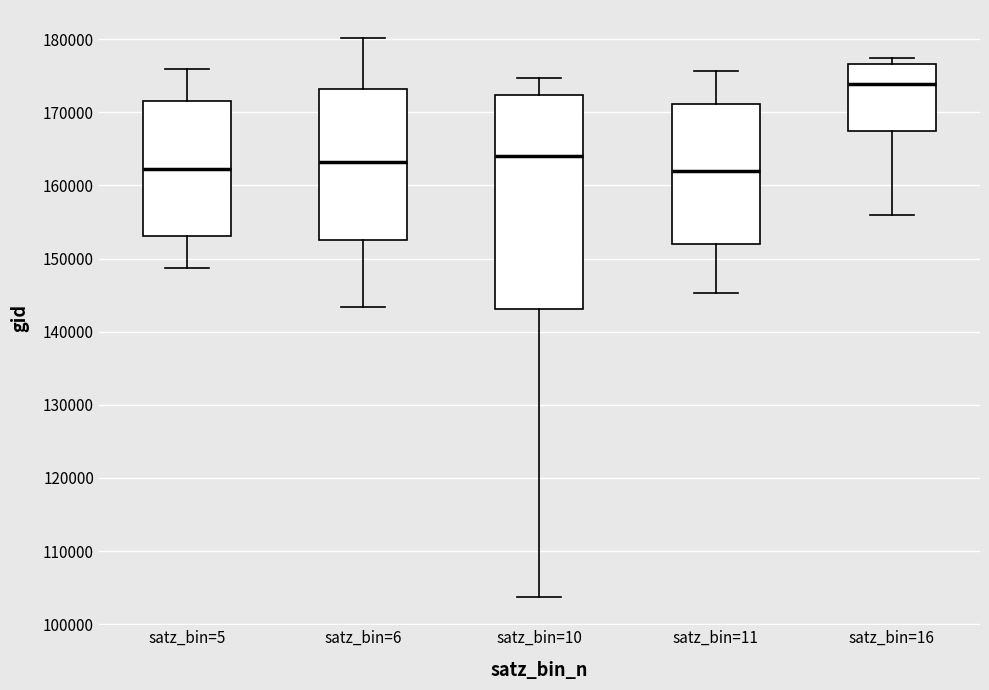

Reading left to right, transcribe this box plot: for each box, give where its median line is, the range the box spans, and where its two whiskers end, as read against the y-axis. The values are not printed on the chart, so give them approximately, as read against the axis.

satz_bin=5: median 162000, box 153000 to 171000, whiskers 149000 to 176000
satz_bin=6: median 163000, box 153000 to 173000, whiskers 143000 to 180000
satz_bin=10: median 164000, box 143000 to 172000, whiskers 104000 to 175000
satz_bin=11: median 162000, box 152000 to 171000, whiskers 145000 to 176000
satz_bin=16: median 174000, box 167000 to 177000, whiskers 156000 to 177000 (just above the box's upper edge)